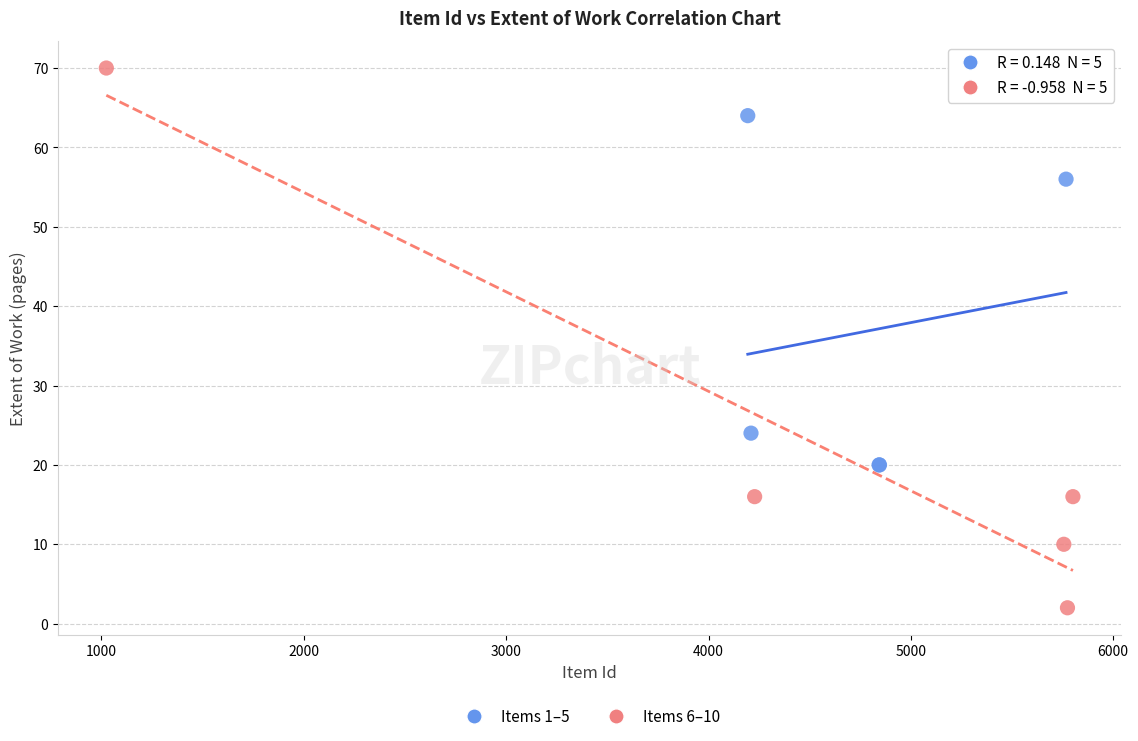

Which series has the widest spread of Y values?

Items 6–10